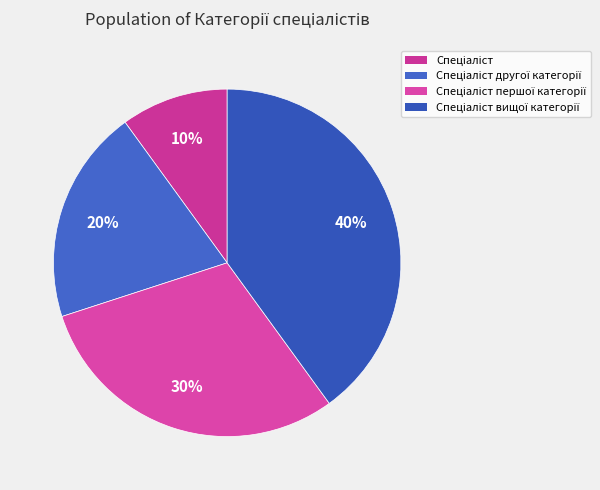

To the nearest percent, what is the difference between the largest and smallest slice percentages?

30%